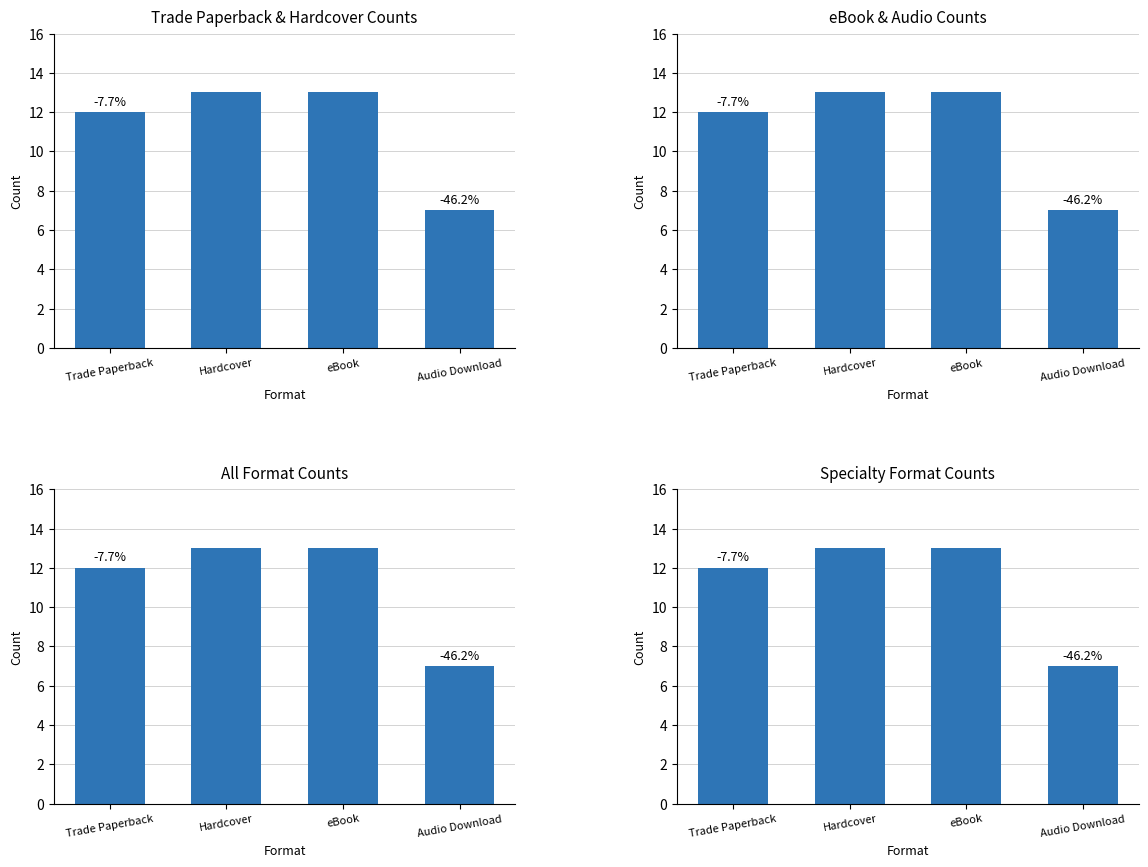

List the labels in order of value, largest first.

Hardcover, eBook, Trade Paperback, Audio Download